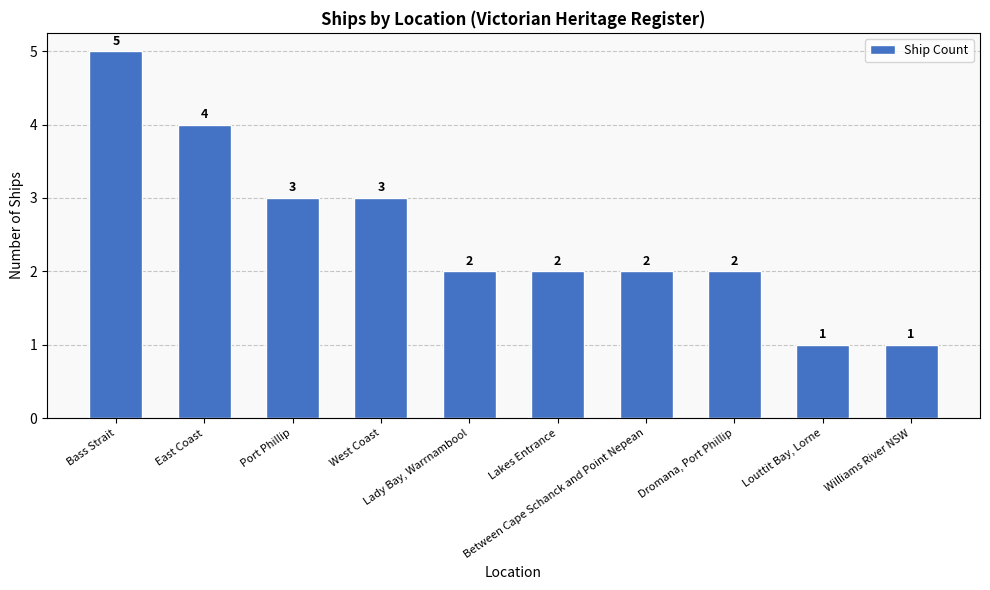

What is the difference between the second highest and second lowest values?

3